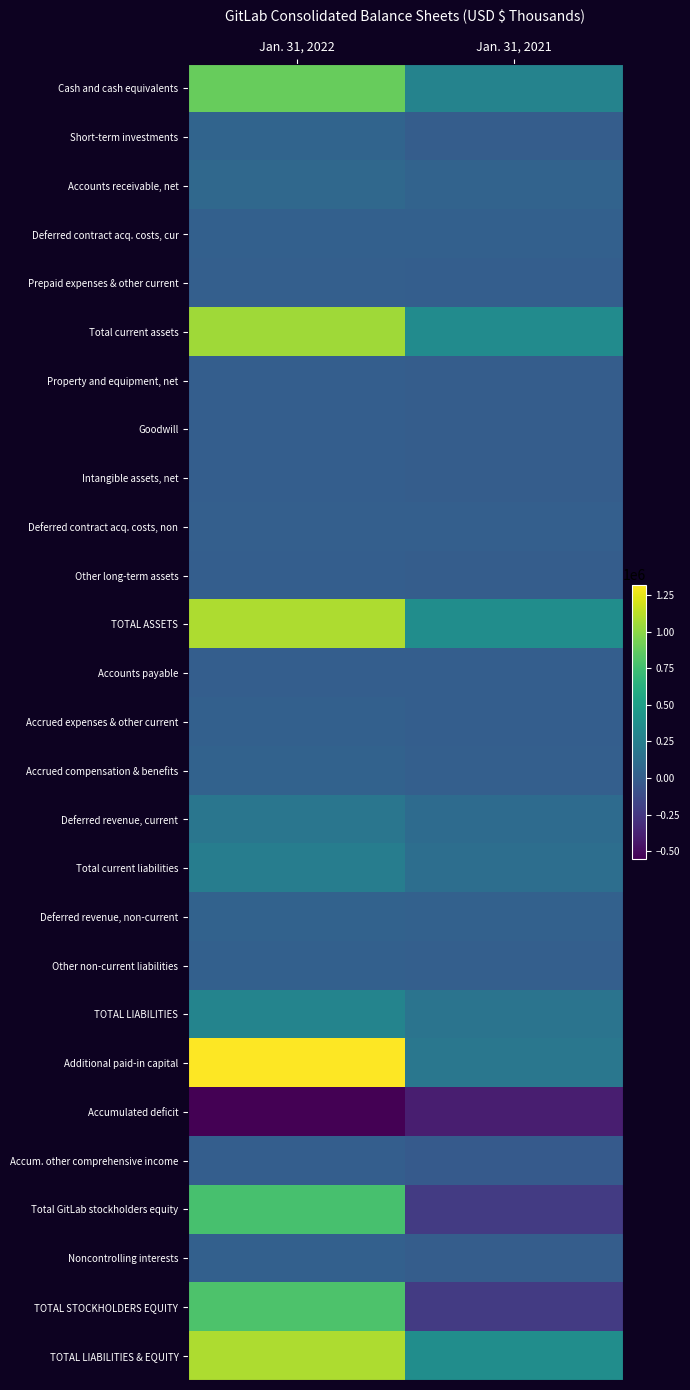

What is the difference between the highest and lowest values at Jan. 31, 2021?

760765